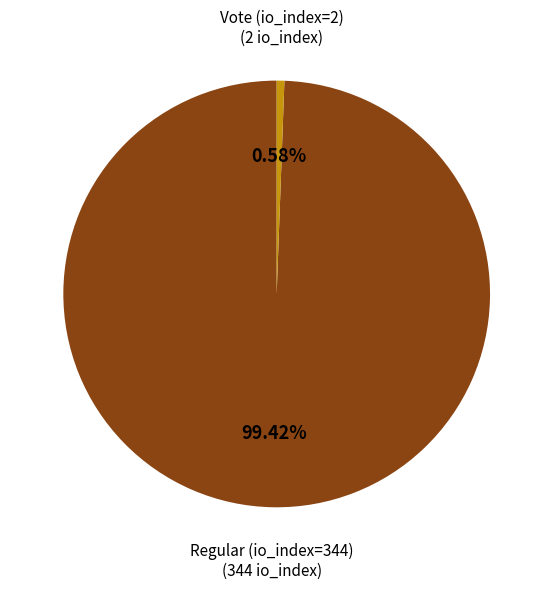

To the nearest percent, what is the difference between the Vote (io_index=2) and Regular (io_index=344) slice percentages?

99%